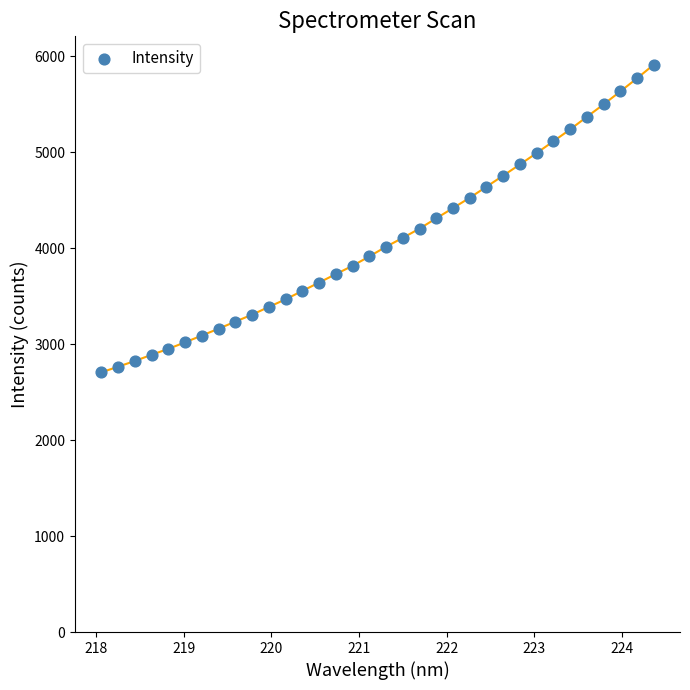

What is the range of X values (max minus min)?

6.3